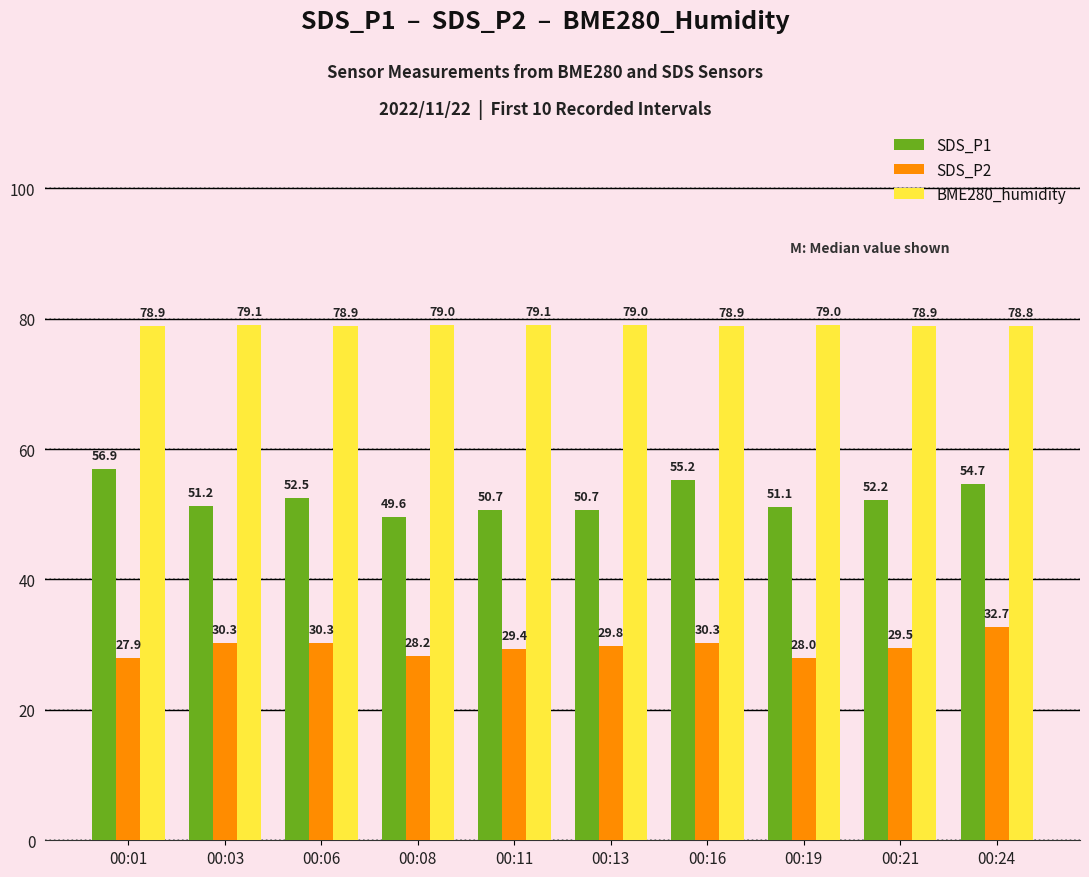

Where is SDS_P2 nearest to the value 30?

00:13